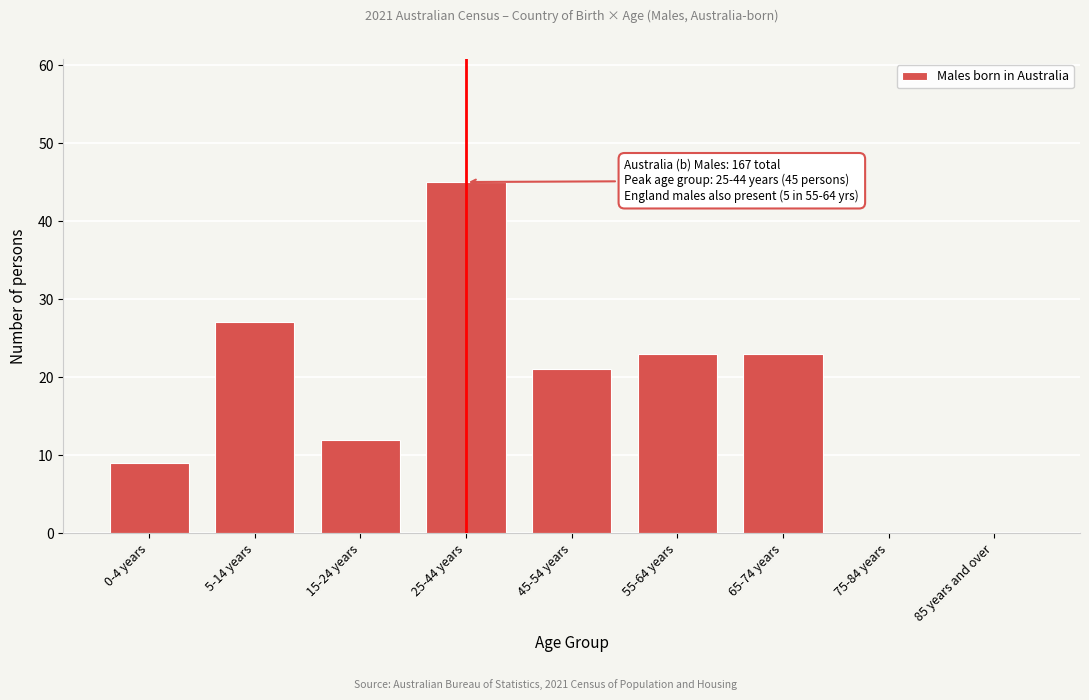

Reading right to left, list all the values displayed in this chart.

85 years and over=0	75-84 years=0	65-74 years=23	55-64 years=23	45-54 years=21	25-44 years=45	15-24 years=12	5-14 years=27	0-4 years=9